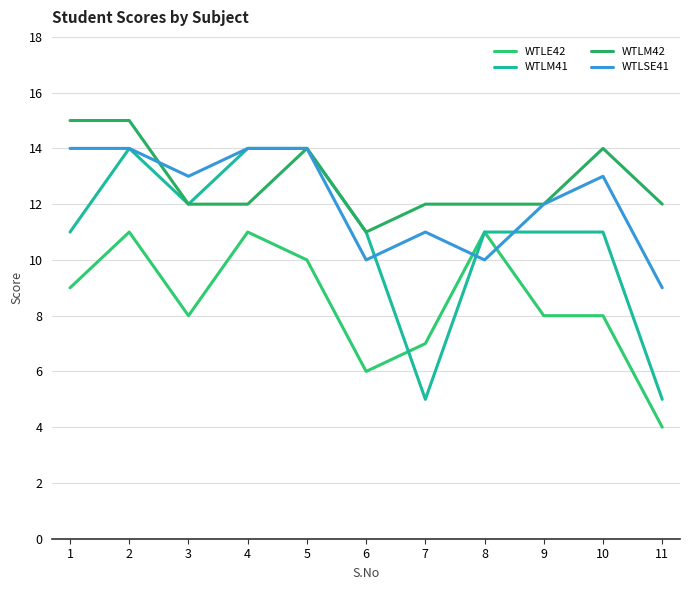

Reading left to right, what are all the values shown in this chart?

WTLE42: 9	11	8	11	10	6	7	11	8	8	4
WTLM41: 11	14	12	14	14	11	5	11	11	11	5
WTLM42: 15	15	12	12	14	11	12	12	12	14	12
WTLSE41: 14	14	13	14	14	10	11	10	12	13	9